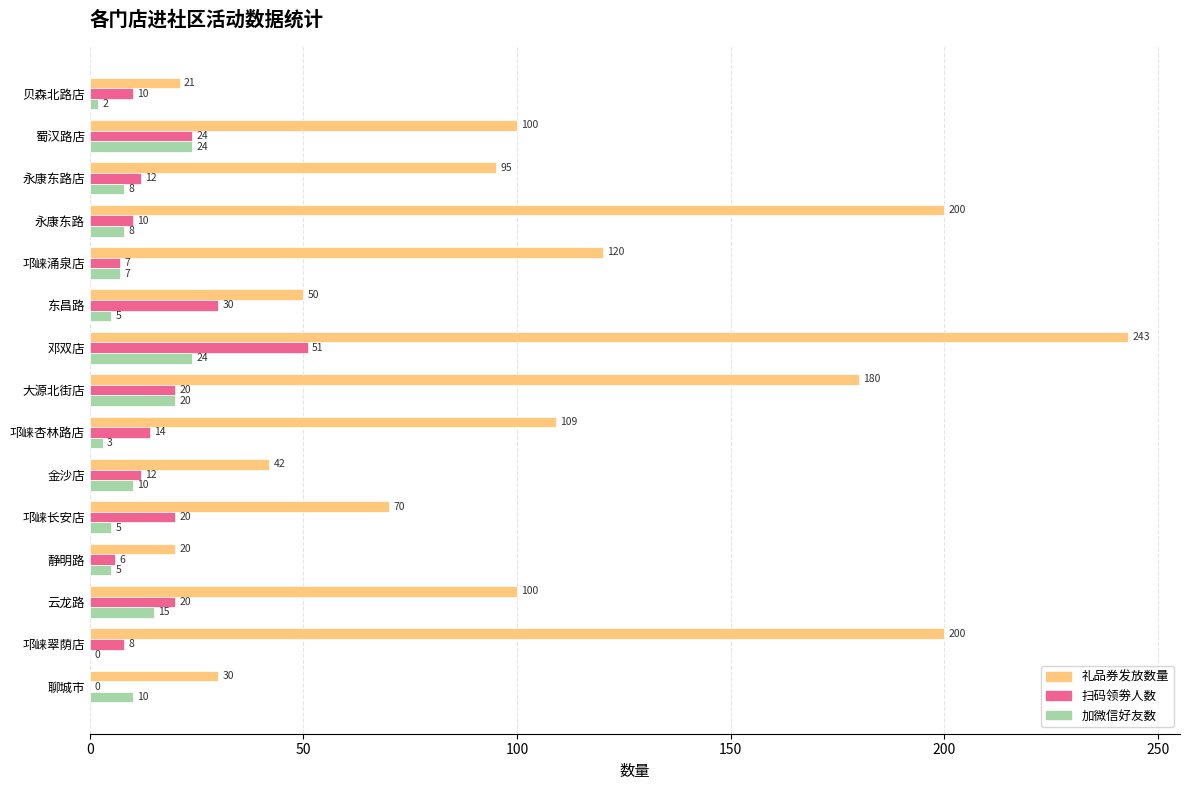

Is the value of 加微信好友数 at 大源北街店 greater than the value of 礼品券发放数量 at 永康东路?

No